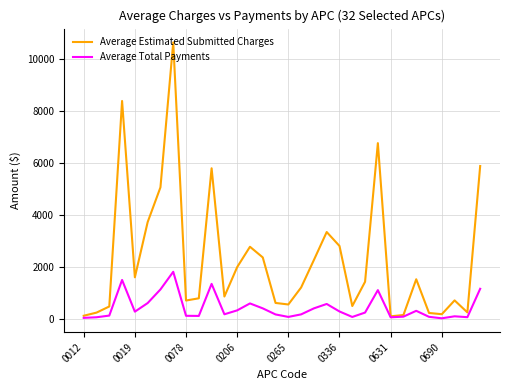

What is the highest value of the Average Total Payments series?

1822.1